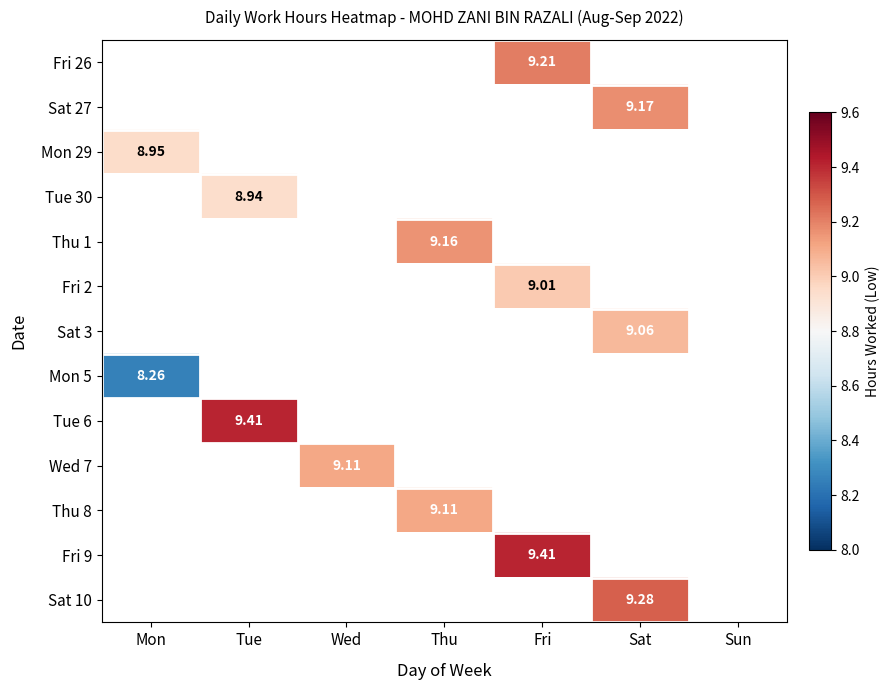

Which category has the lowest value across all series?

Mon